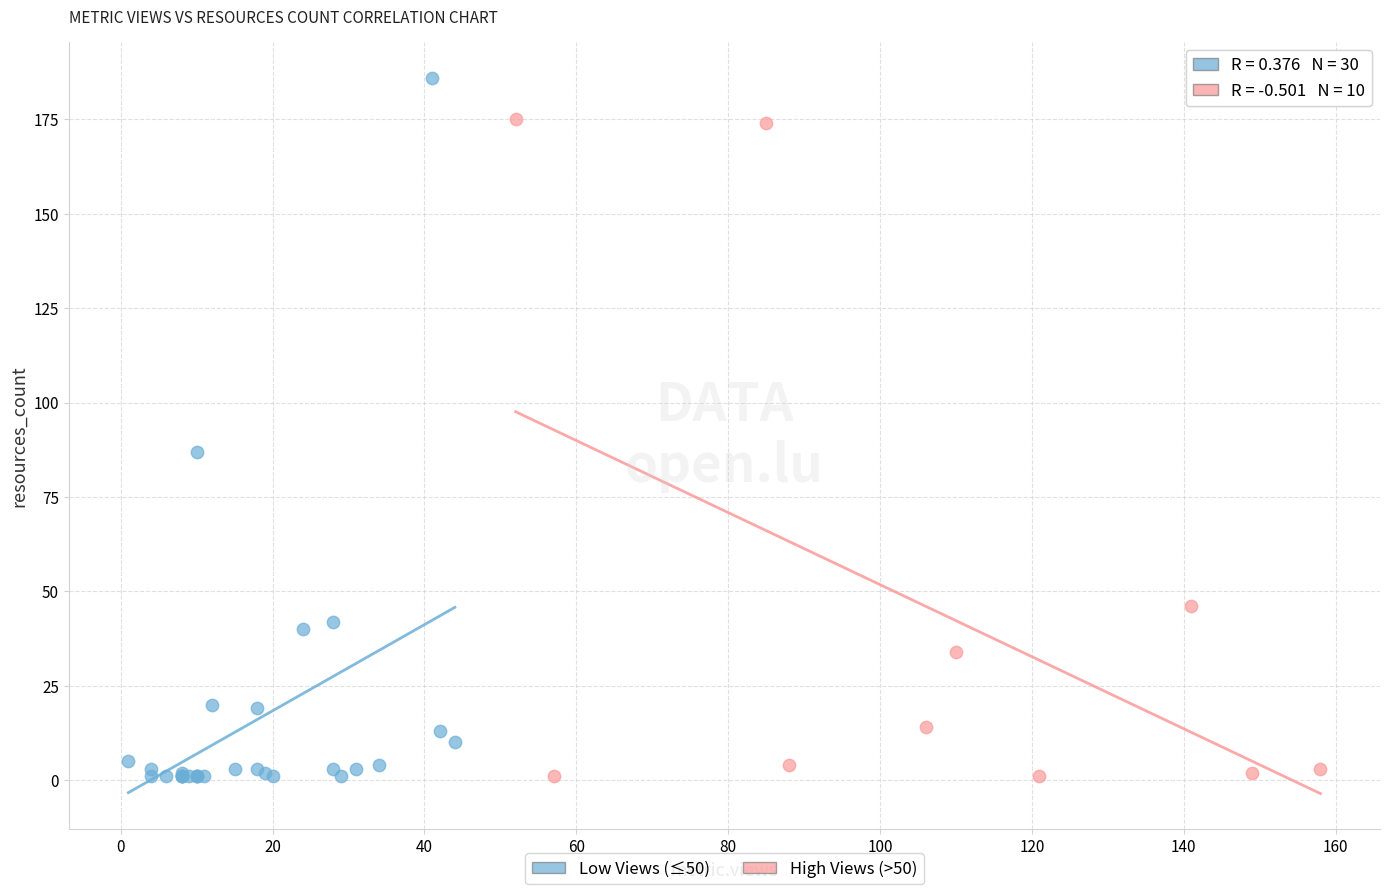

What are all the series names shown in the legend?

Low Views (≤50), High Views (>50)